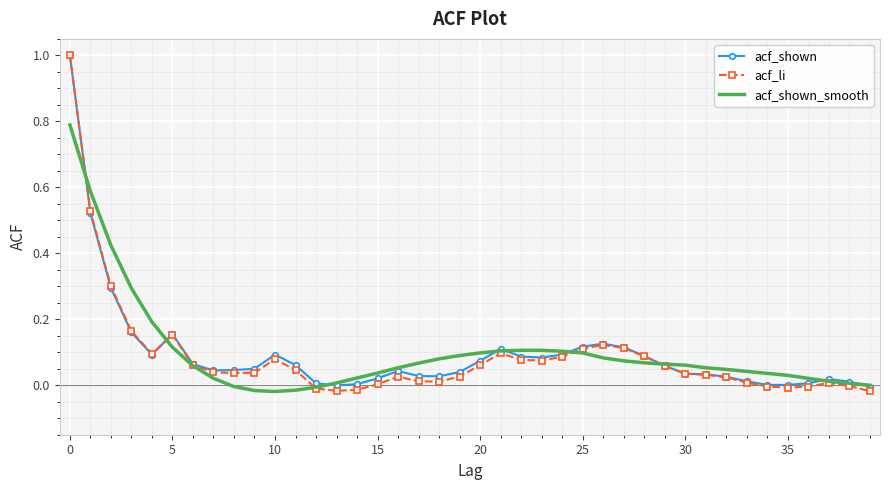

Which series has the widest spread of values?

acf_li